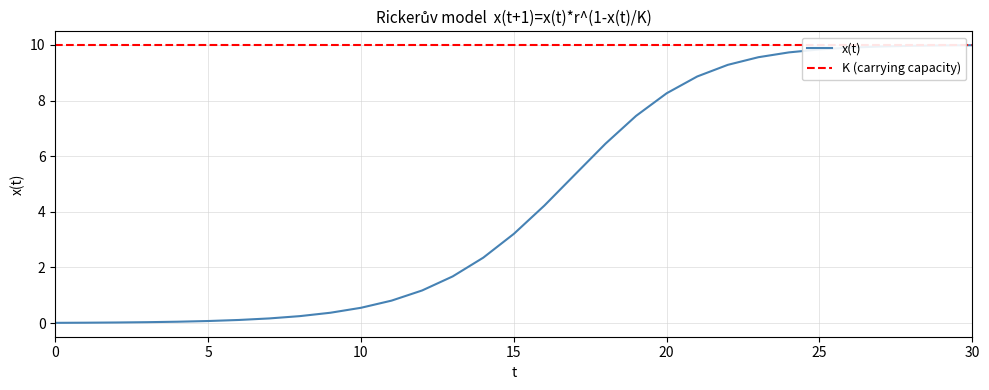

What is the difference between the values at 21 and 2?

8.8